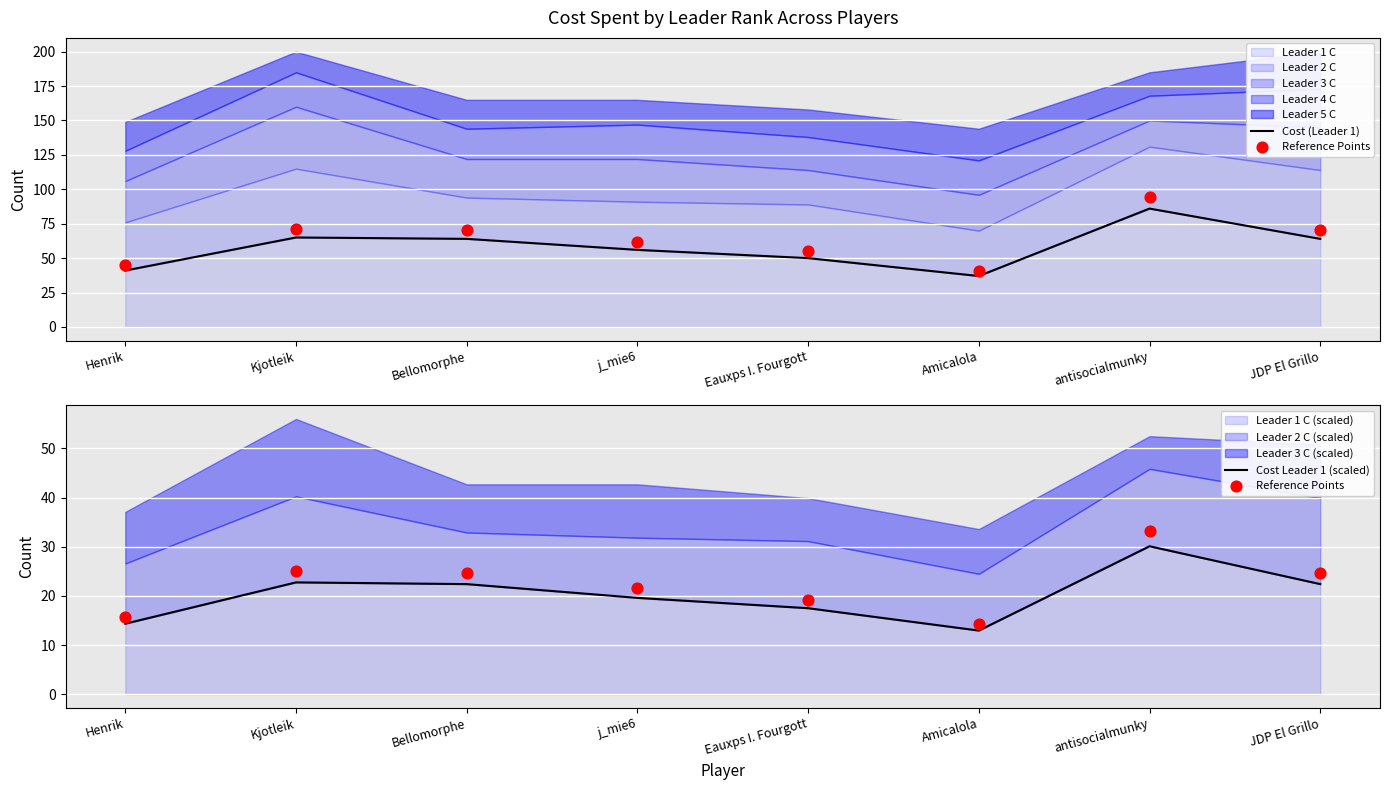

True or false: Leader 1 C (scaled) has a value of 19.6 at j_mie6.

True